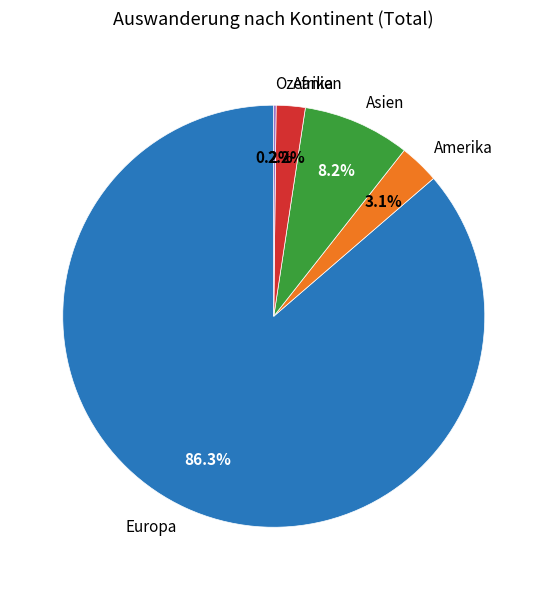

Combined, do Europa and Afrika account for over 50%?

Yes